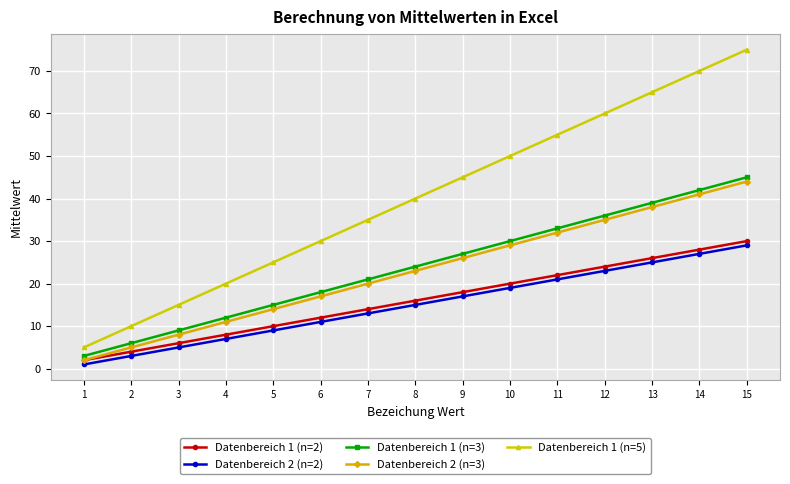

What is the value of the Datenbereich 2 (n=2) point at the 10th from the left?

19